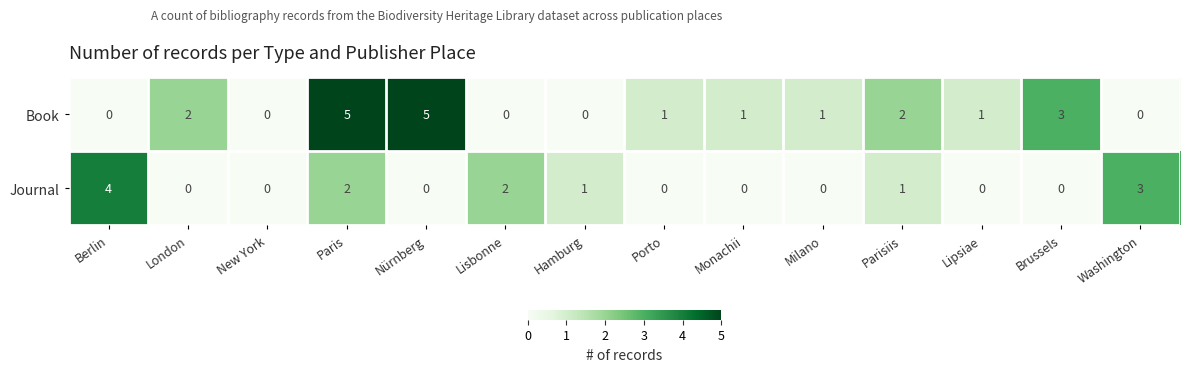

Reading left to right, list all the values displayed in this chart.

Book: 0	2	0	5	5	0	0	1	1	1	2	1	3	0
Journal: 4	0	0	2	0	2	1	0	0	0	1	0	0	3